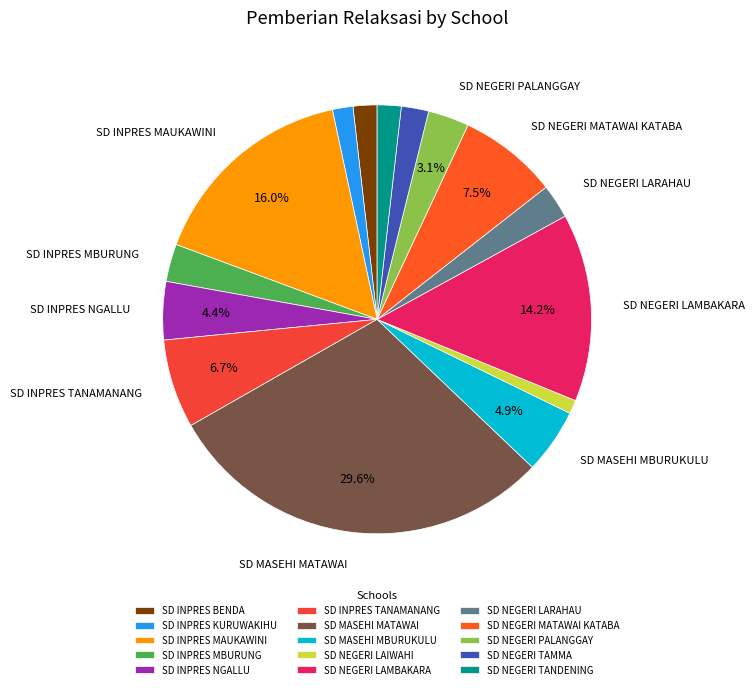

Is there a majority slice in this chart?

No